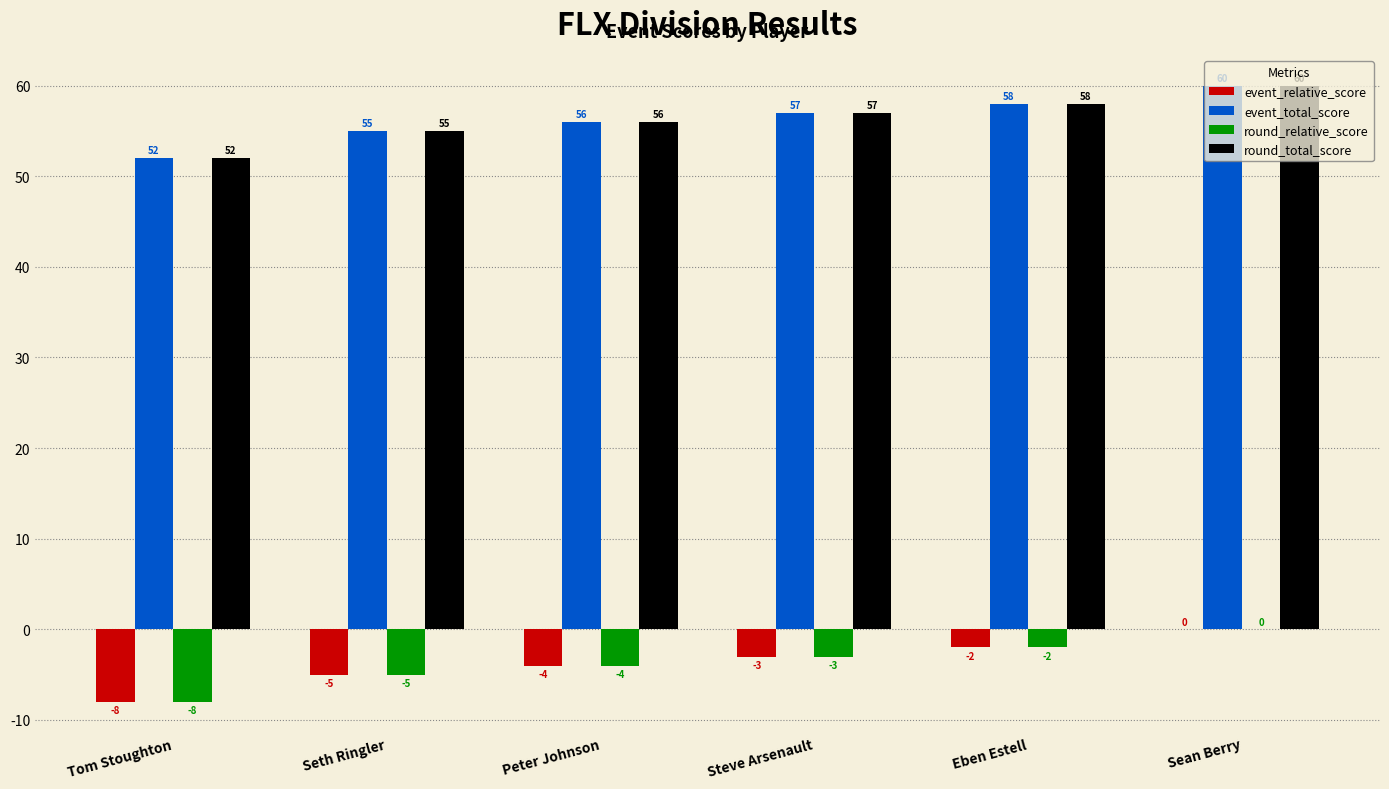

The round_total_score series shows 12 at Sean Berry. True or false?

False